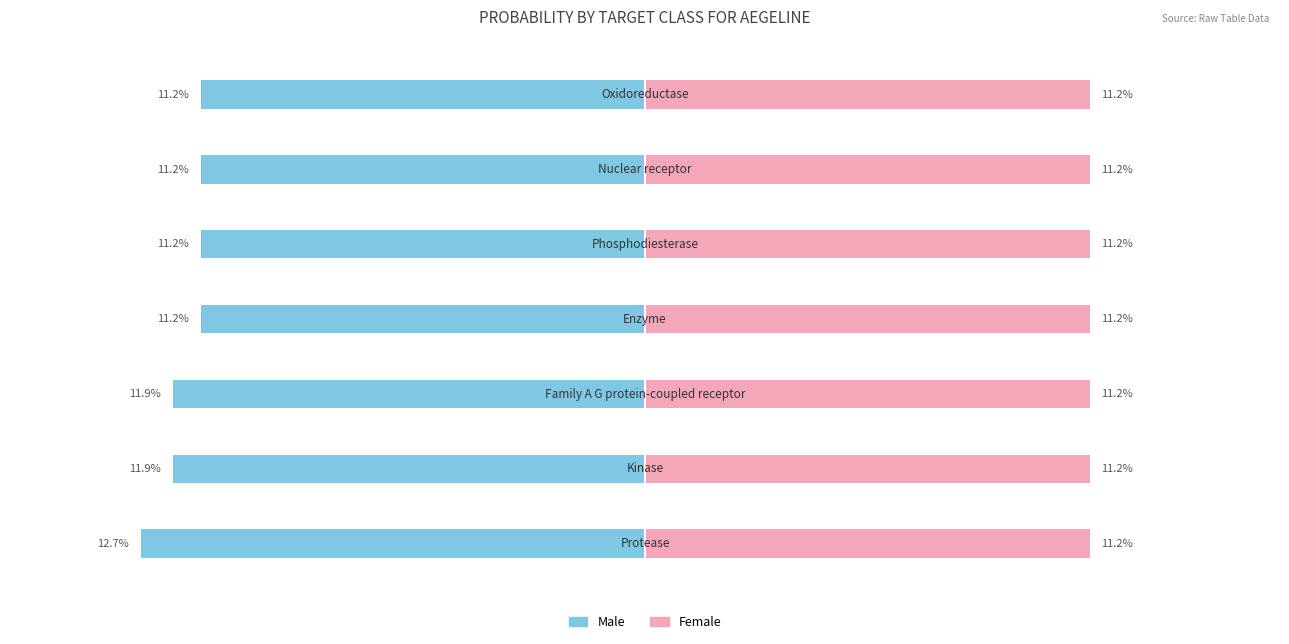

At how many categories does at least one series exceed -10?

7